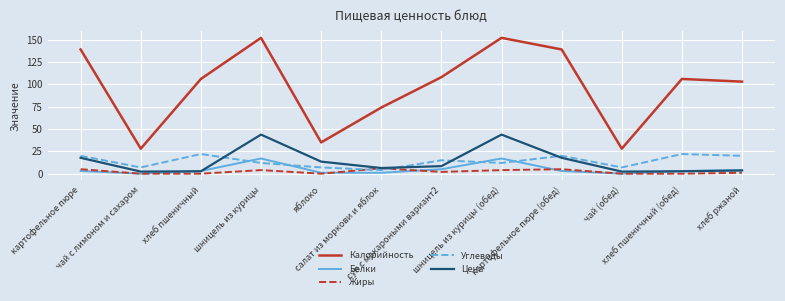

How many lines are shown in the chart?

5